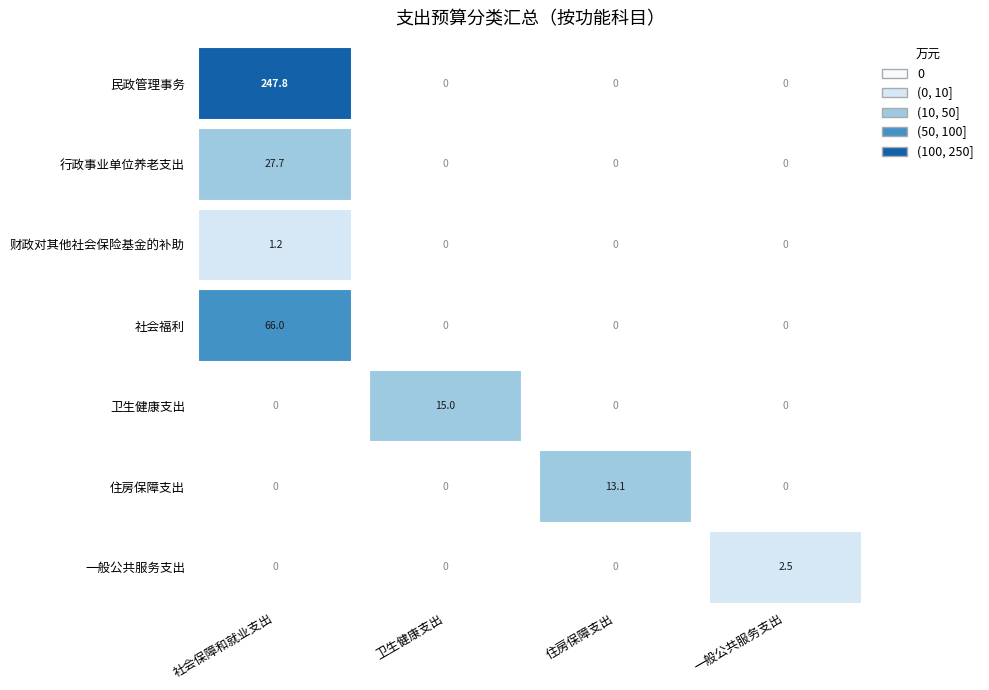

Which has a higher value, 民政管理事务 or 一般公共服务支出?

民政管理事务